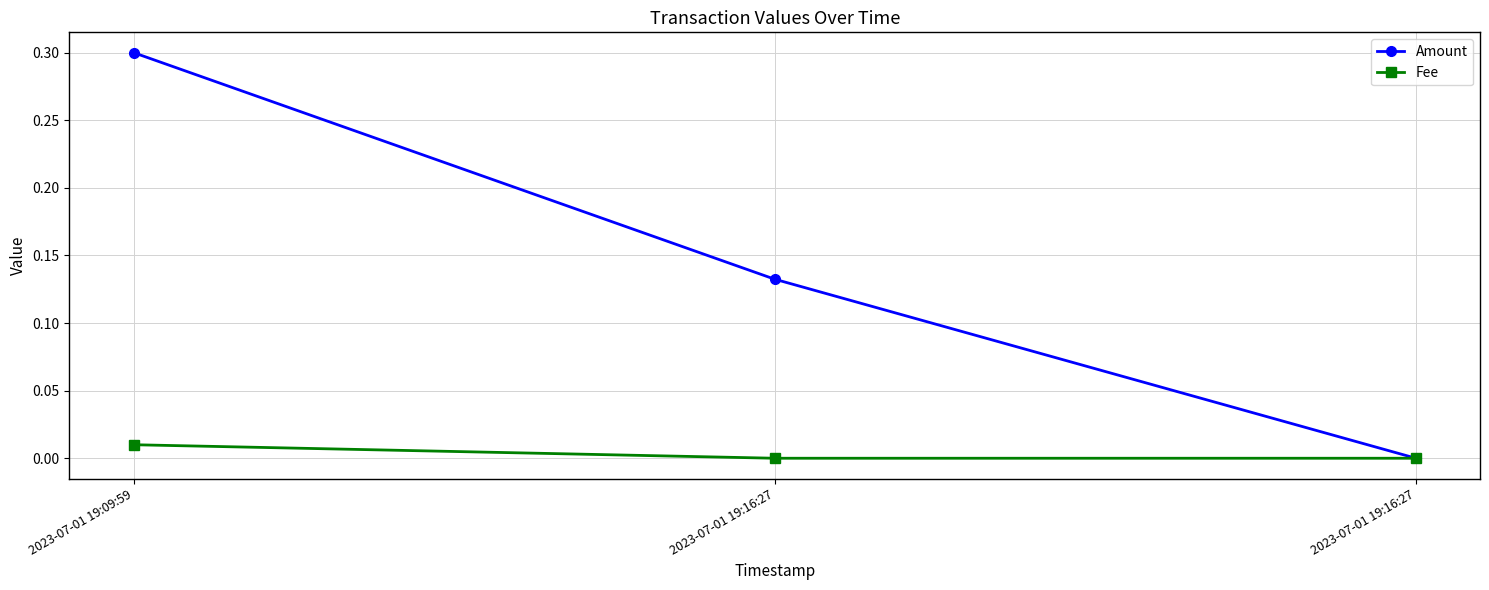

The Amount series shows 0.0 at 2023-07-01 19:16:27. True or false?

True